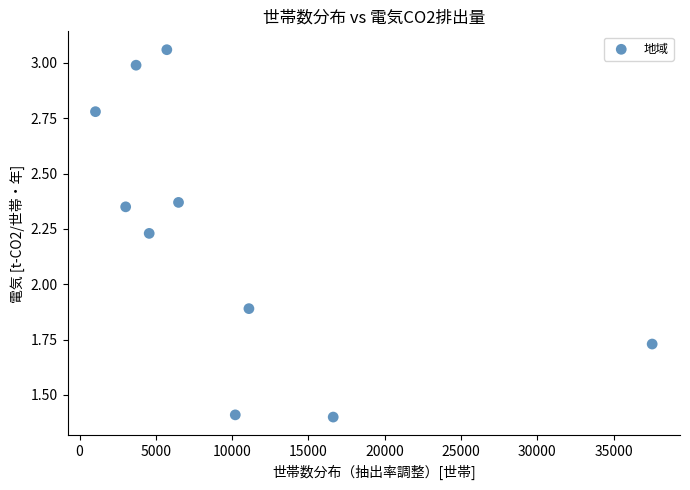

What is the range of X values (max minus min)?

36474.0